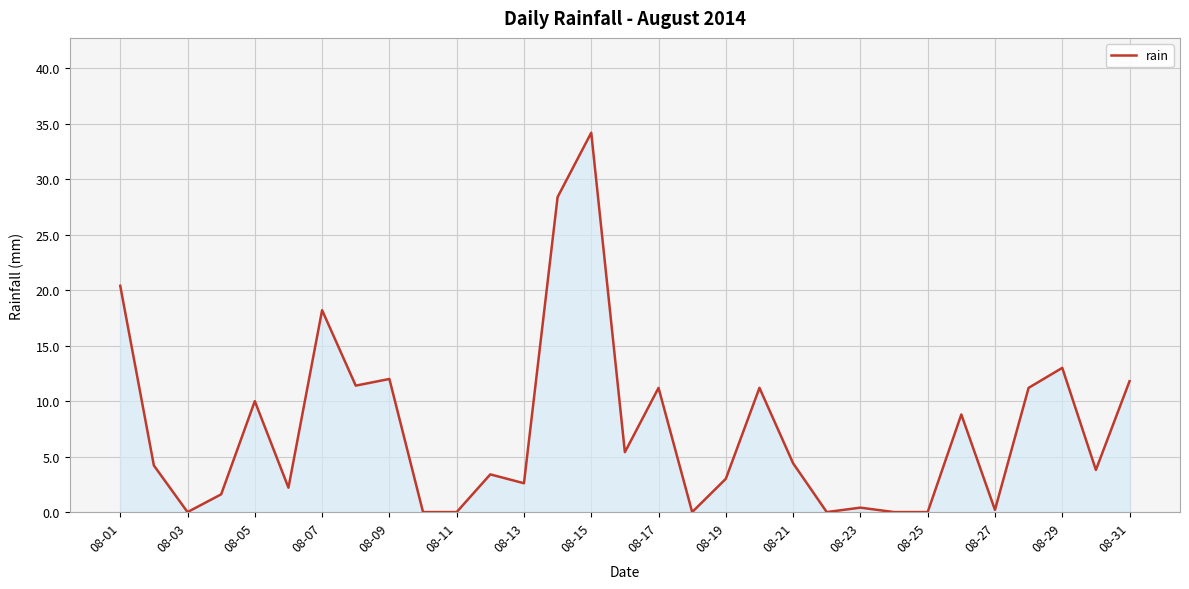

What is the maximum value shown in the chart?

34.2